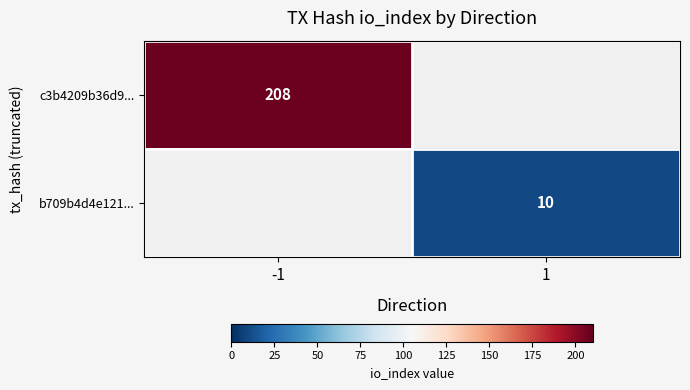

Is it true that c3b4209b36d9... equals 208 at -1?

True